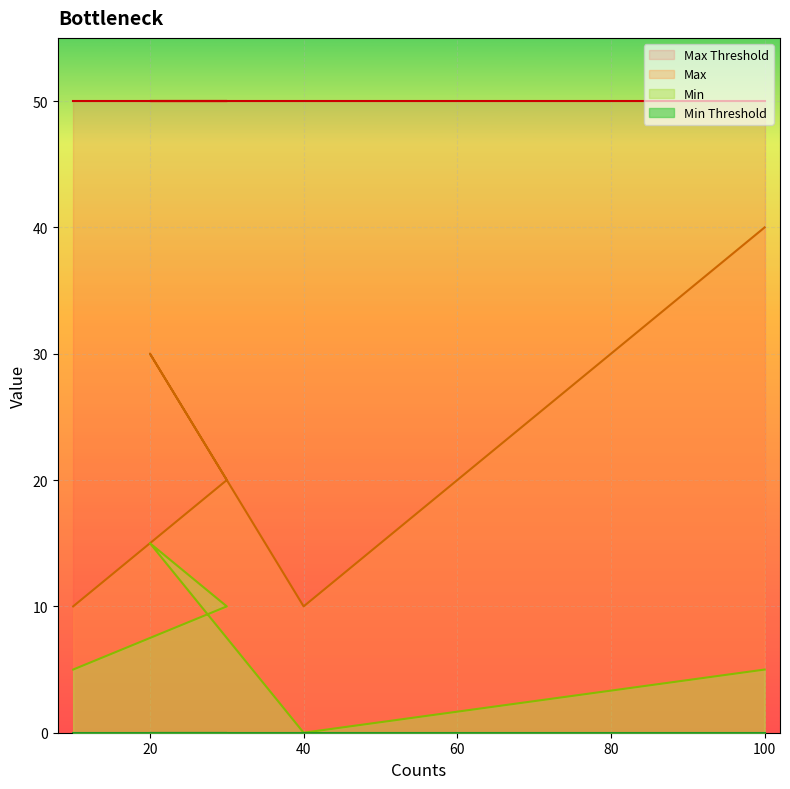

Between 30 and 100, which series saw the biggest shift?

Max